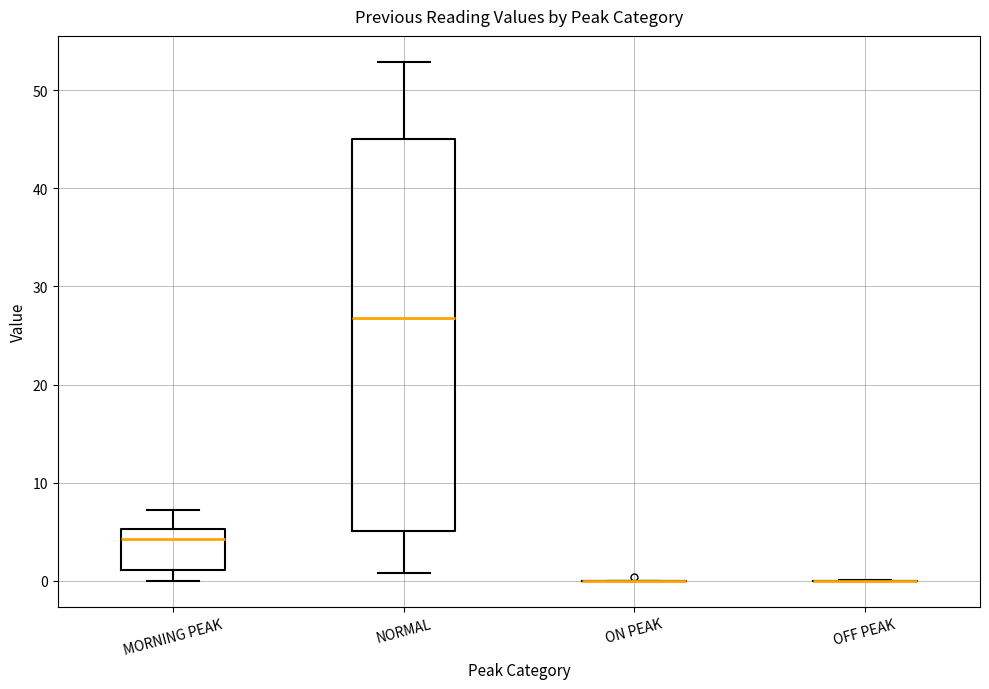

Reading left to right, read every box against the y-axis: the position of its median line, the range the box covers, and the ends of its whiskers. The values are not printed on the chart, so give them approximately, as read against the axis.

MORNING PEAK: median 4, box 1 to 5, whiskers 0 to 7
NORMAL: median 27, box 5 to 45, whiskers 1 to 53
ON PEAK: box collapsed to a line at 0, whiskers 0 to 0
OFF PEAK: box collapsed to a line at 0, whiskers 0 to 0